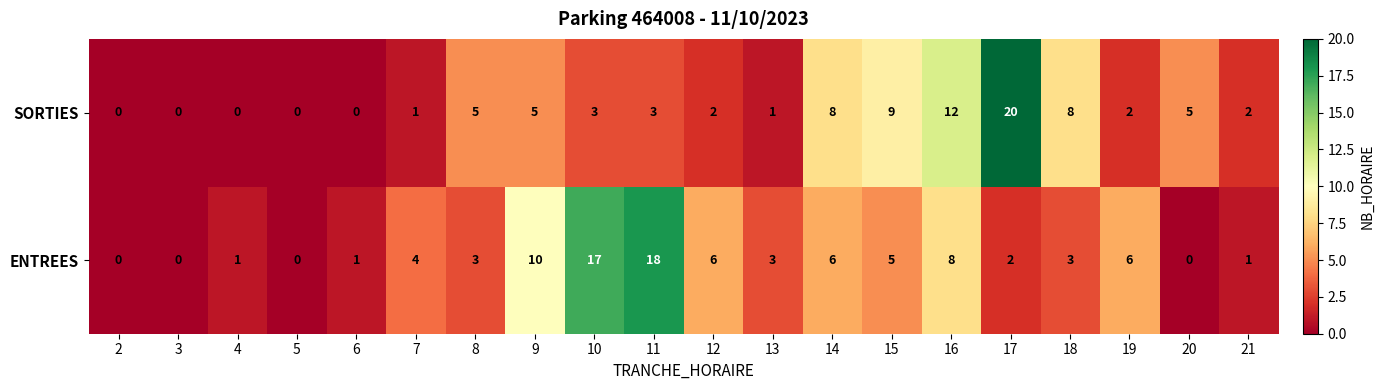

How many data points does each series have?

20